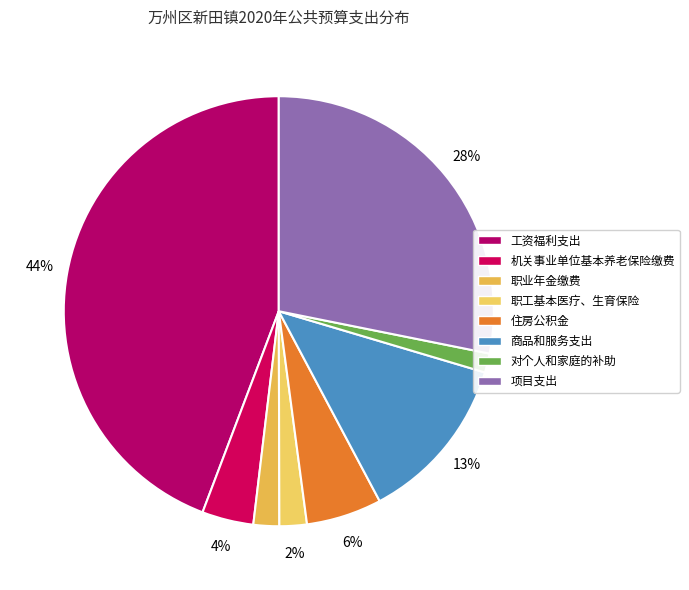

To the nearest percent, what is the difference between the 职工基本医疗、生育保险 and 机关事业单位基本养老保险缴费 slice percentages?

2%